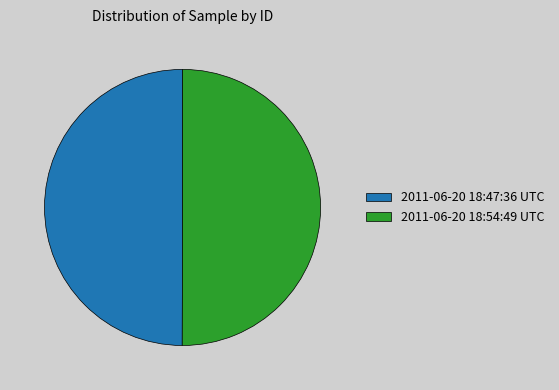

What is the ratio of the value at 2011-06-20 18:47:36 UTC to the value at 2011-06-20 18:54:49 UTC?

1.0